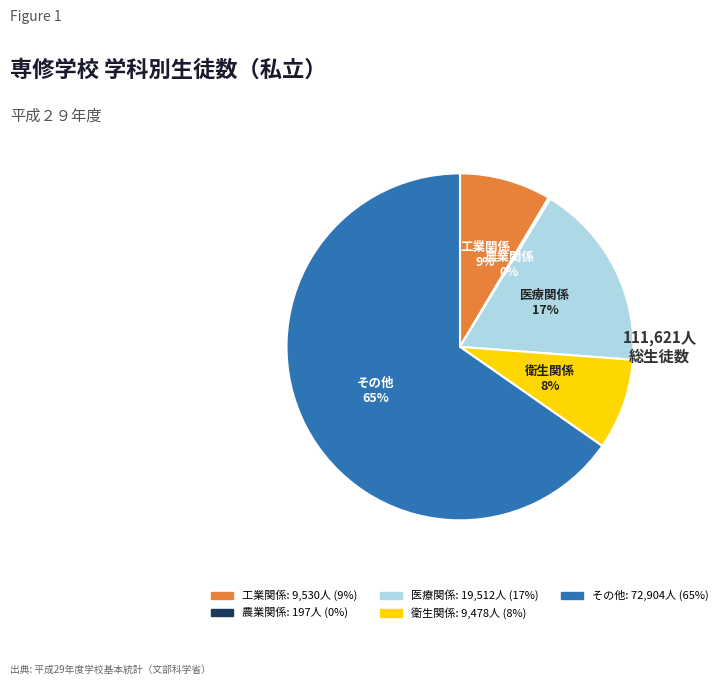

Which slice represents more than half of the pie?

その他